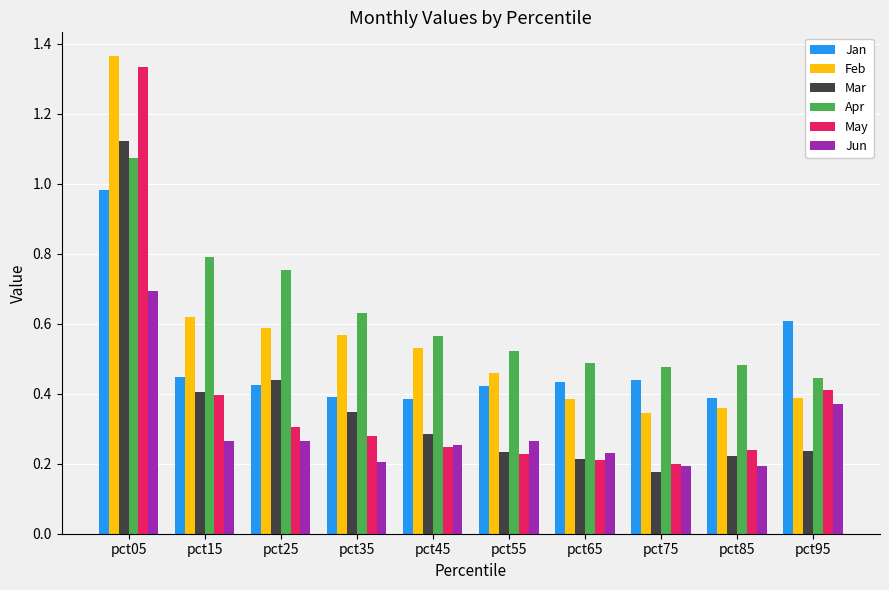

Which series has the largest total across all categories?

Apr